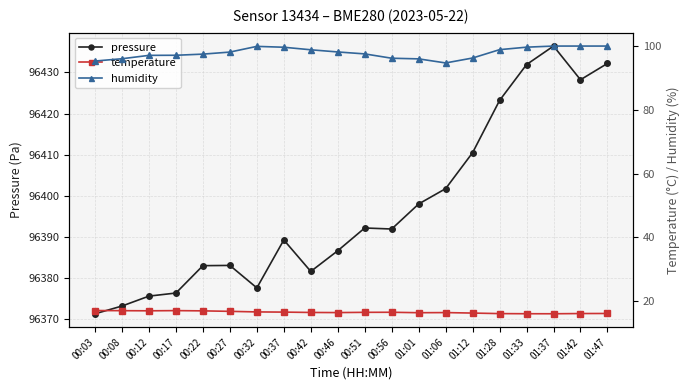

What is the difference between the highest and lowest values at 00:56?

96375.5